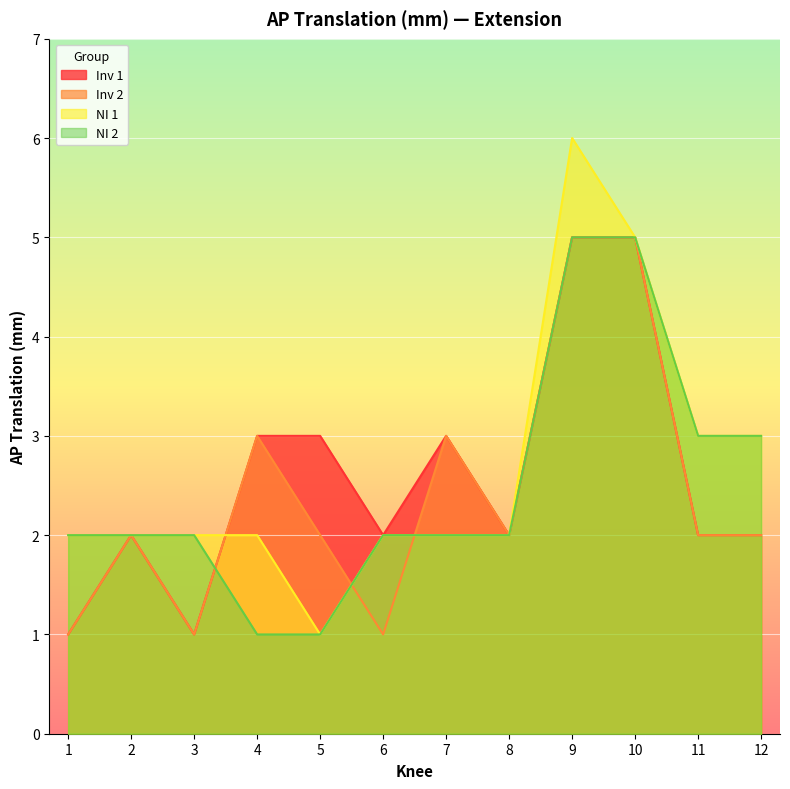

What is the lowest value of the Inv 1 series?

1